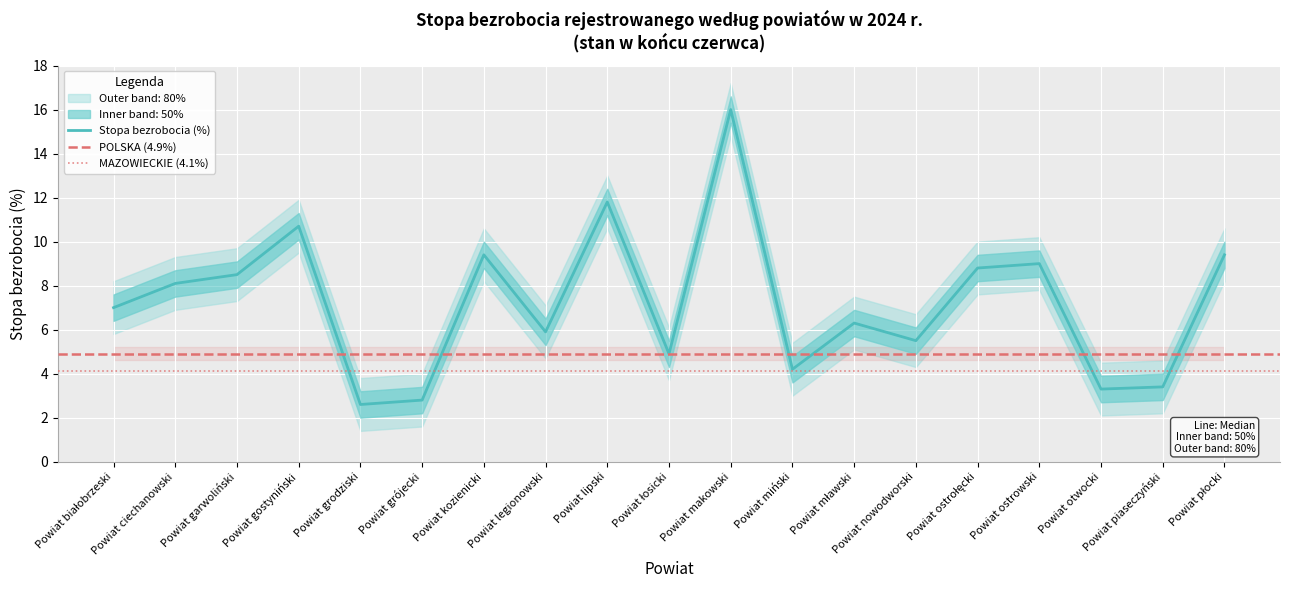

What is the sum of all values?

137.6